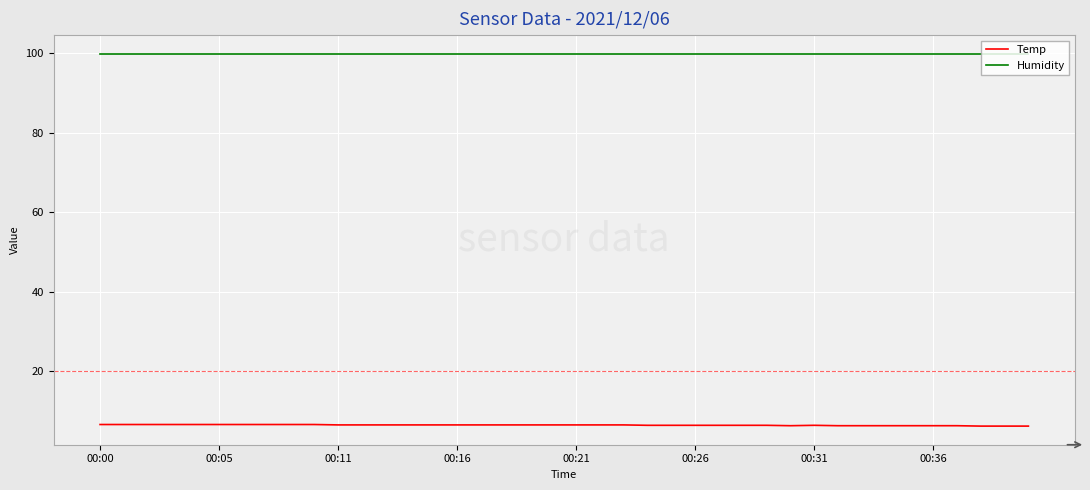

True or false: Humidity and Temp intersect in this chart.

False